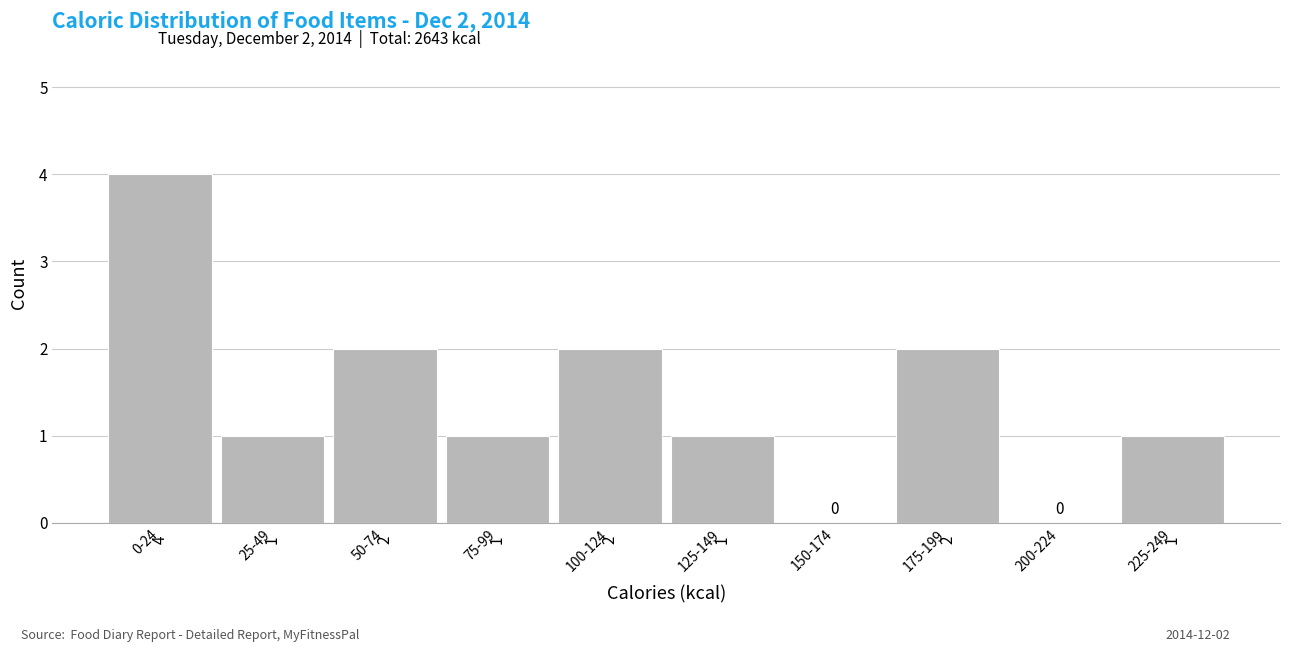

Reading right to left, extract all data points from this chart.

225-249=1	200-224=0	175-199=2	150-174=0	125-149=1	100-124=2	75-99=1	50-74=2	25-49=1	0-24=4